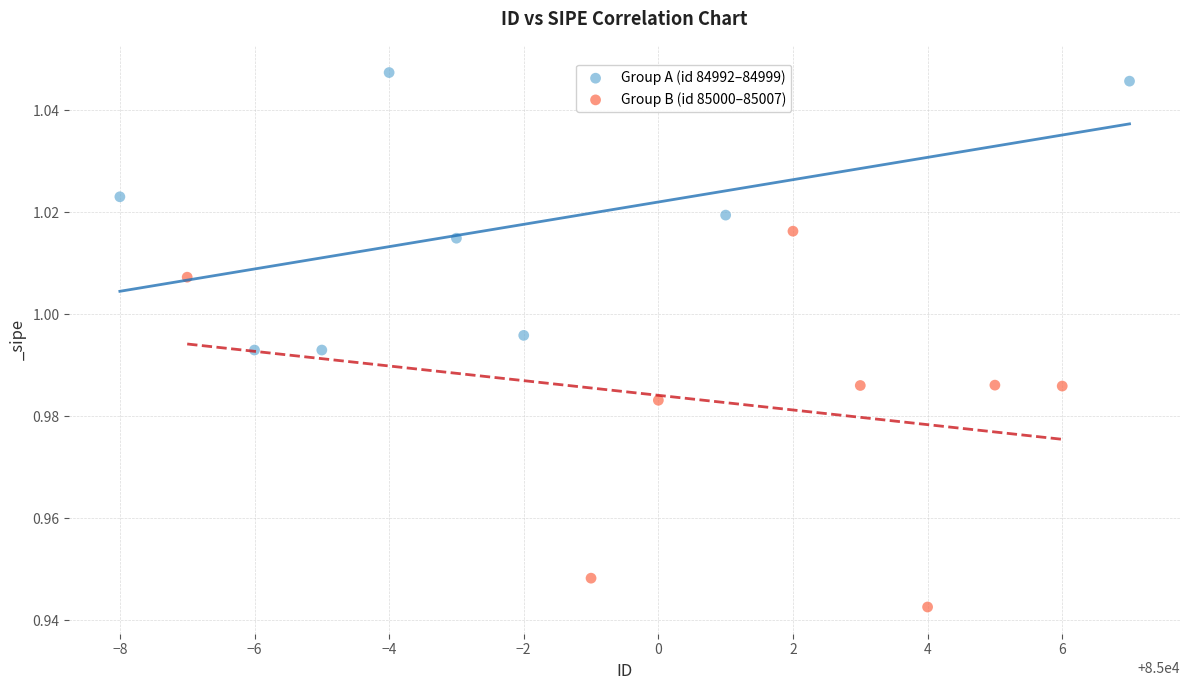

What are all the series names shown in the legend?

Group A (id 84992–84999), Group B (id 85000–85007)